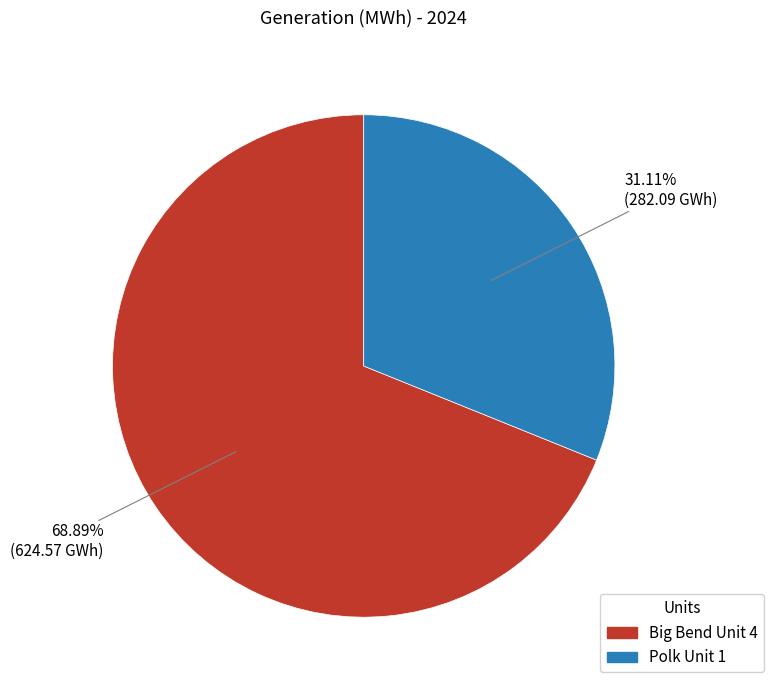

Approximately how many times larger is the value at Polk Unit 1 compared to Big Bend Unit 4?

0.5